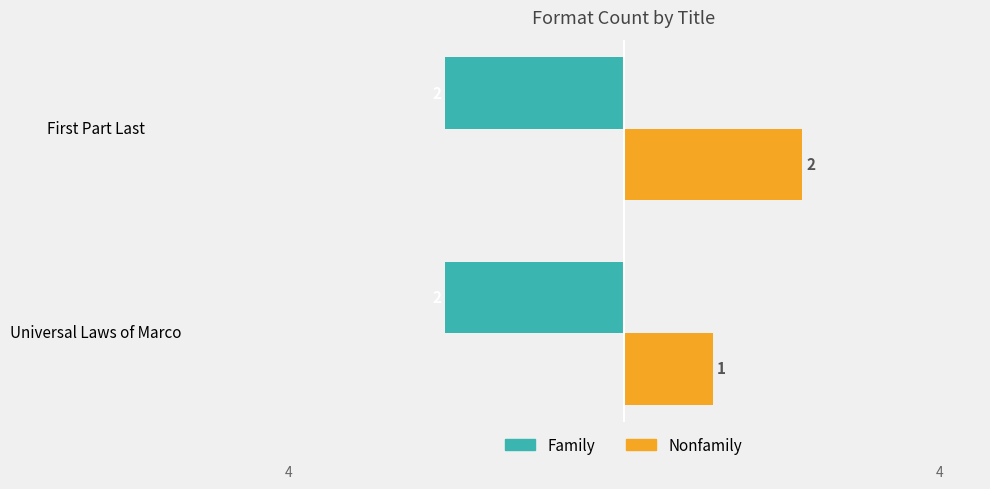

The Family series shows -2 at Universal Laws of Marco. True or false?

True